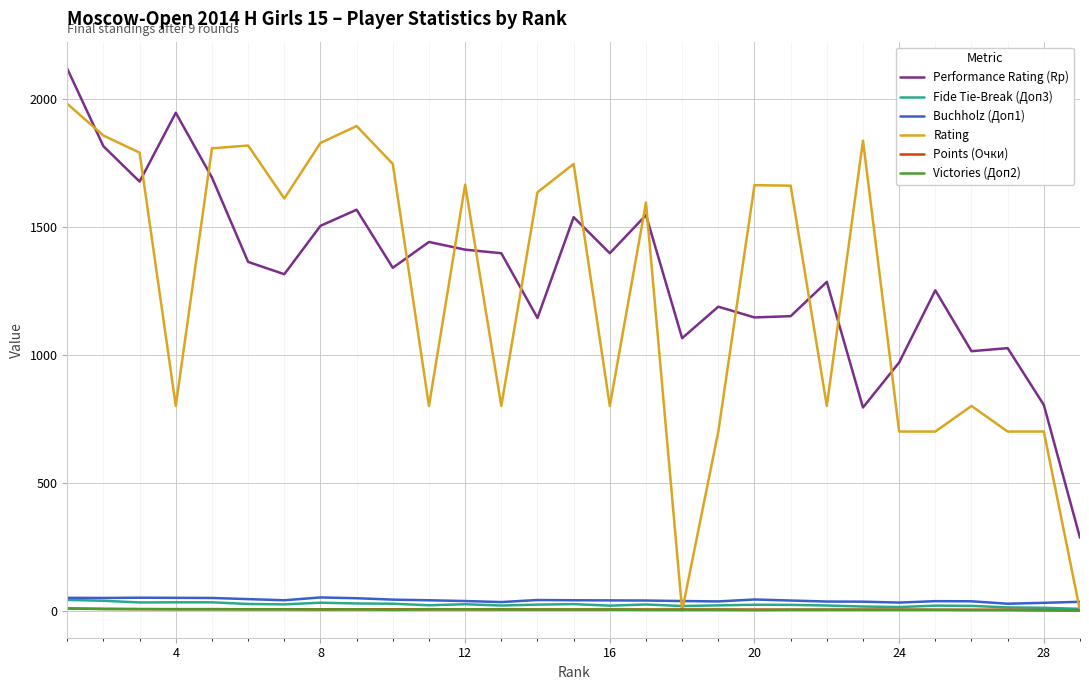

What is the minimum value for Buchholz (Доп1)?

27.0